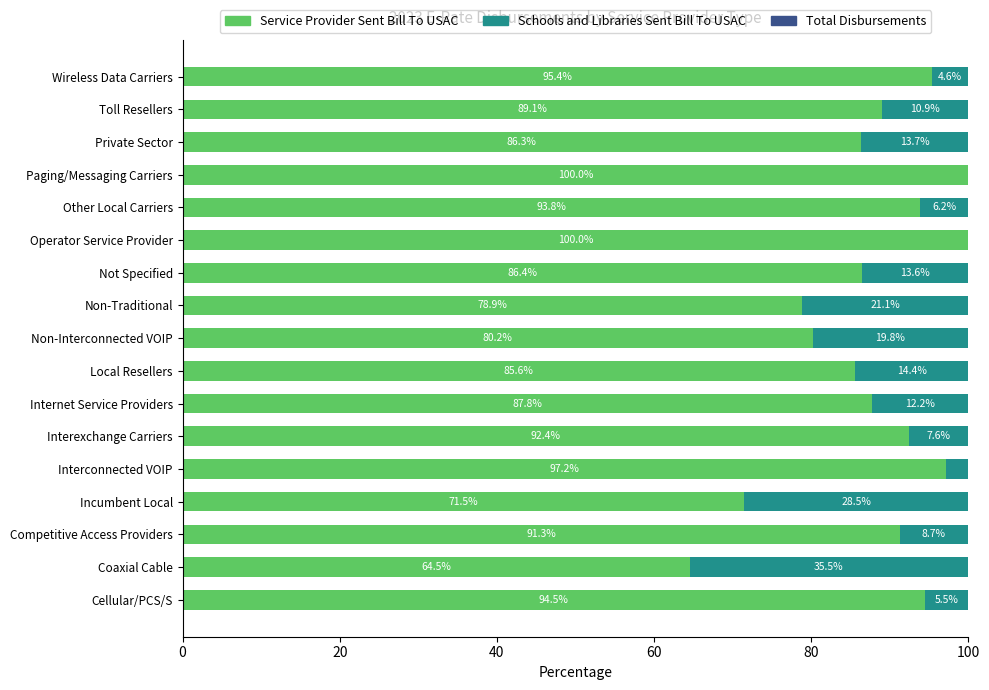

Is it true that Service Provider Sent Bill To USAC equals 80.2 at Non-Interconnected VOIP?

True